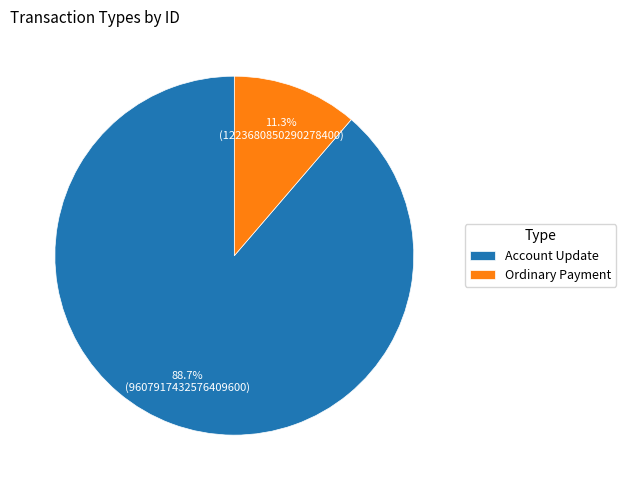

Is Account Update the majority of the pie?

Yes